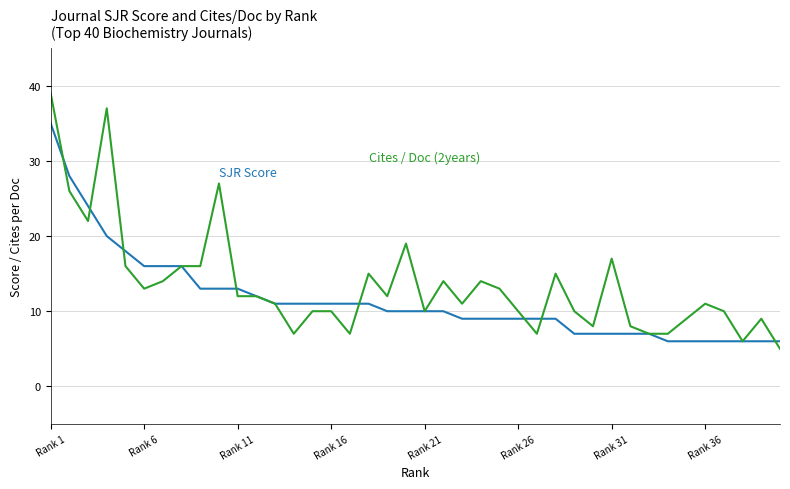

What is the greatest value displayed?

39